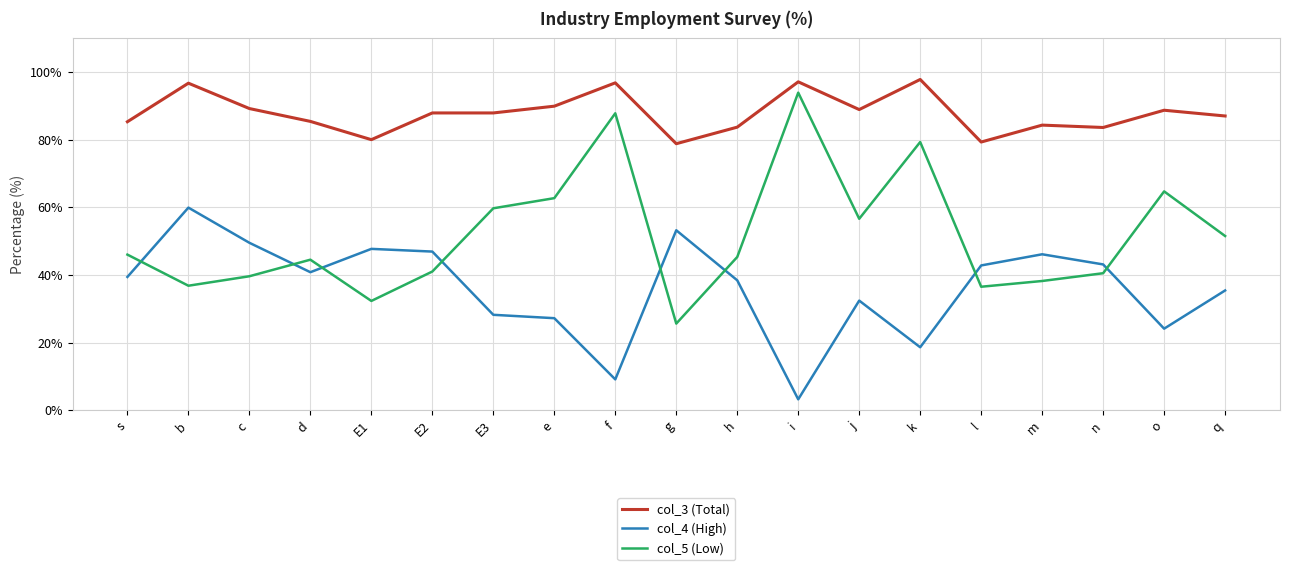

Is it true that col_5 (Low) equals 38.2 at m?

True